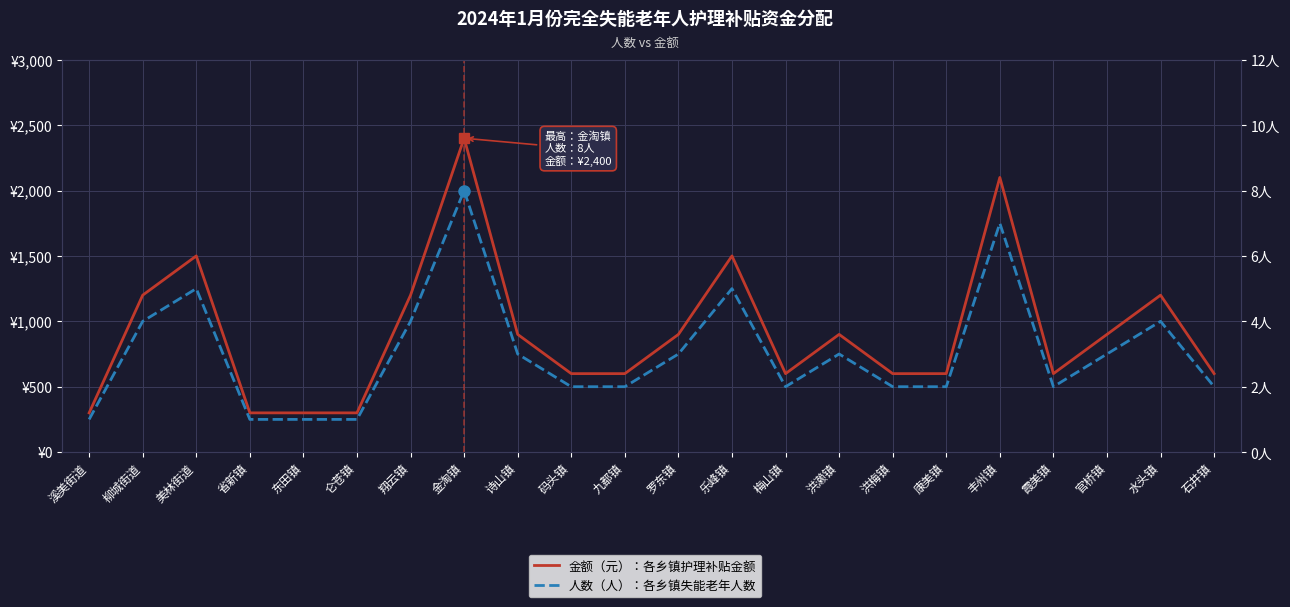

What position from the right is 梅山镇?

9